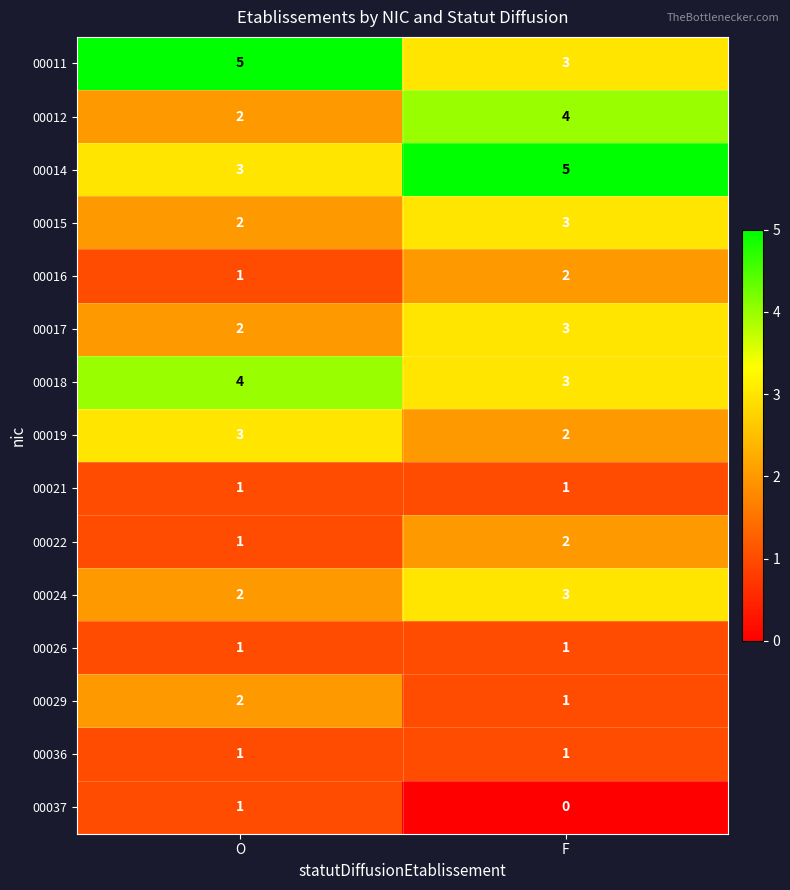

Reading left to right, list all the values displayed in this chart.

00011: O=5	F=3
00012: O=2	F=4
00014: O=3	F=5
00015: O=2	F=3
00016: O=1	F=2
00017: O=2	F=3
00018: O=4	F=3
00019: O=3	F=2
00021: O=1	F=1
00022: O=1	F=2
00024: O=2	F=3
00026: O=1	F=1
00029: O=2	F=1
00036: O=1	F=1
00037: O=1	F=0